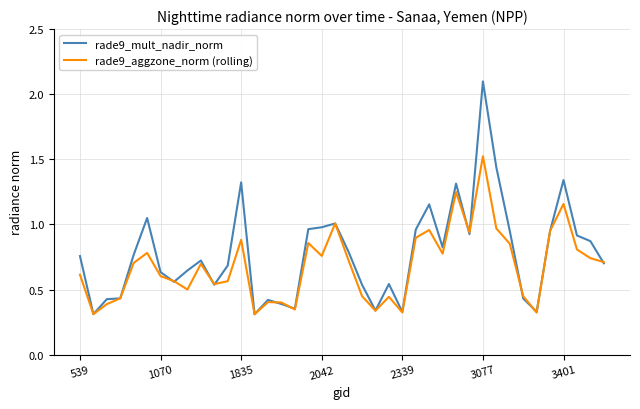

Which series has the largest range (max minus min)?

rade9_mult_nadir_norm